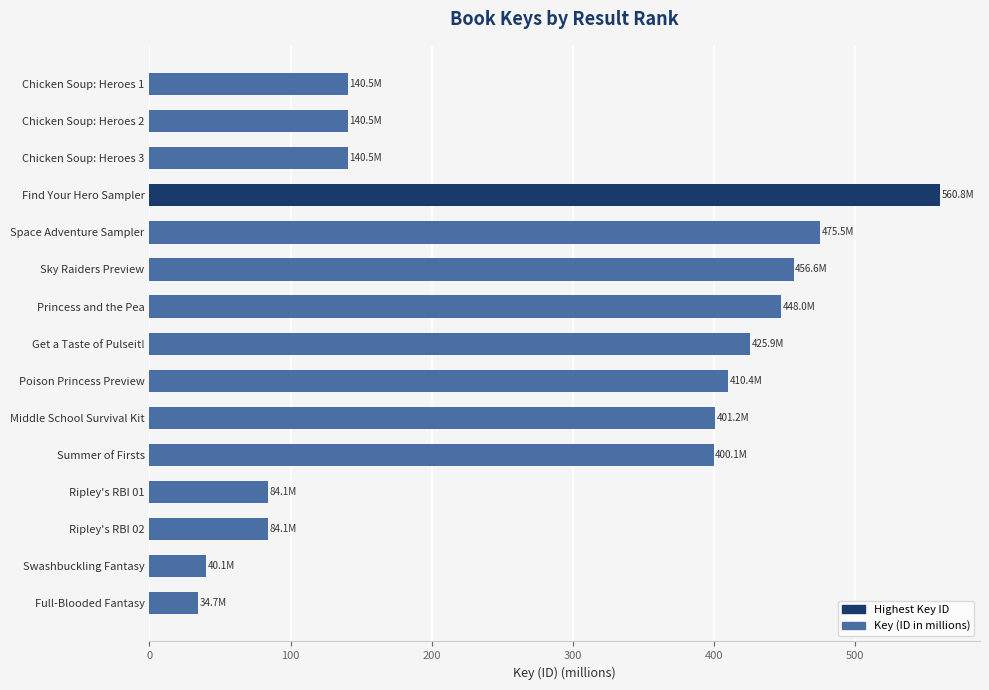

Count the number of values greater than 400.

8